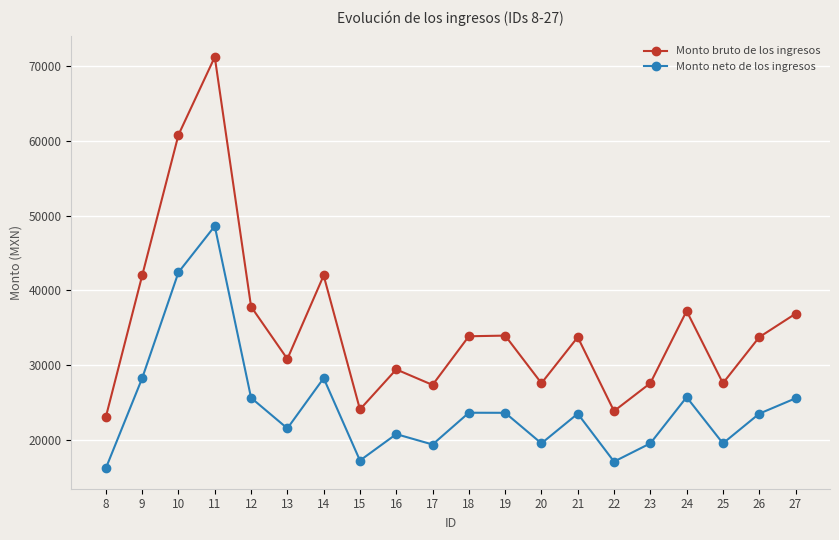

True or false: Monto neto de los ingresos and Monto bruto de los ingresos intersect in this chart.

False